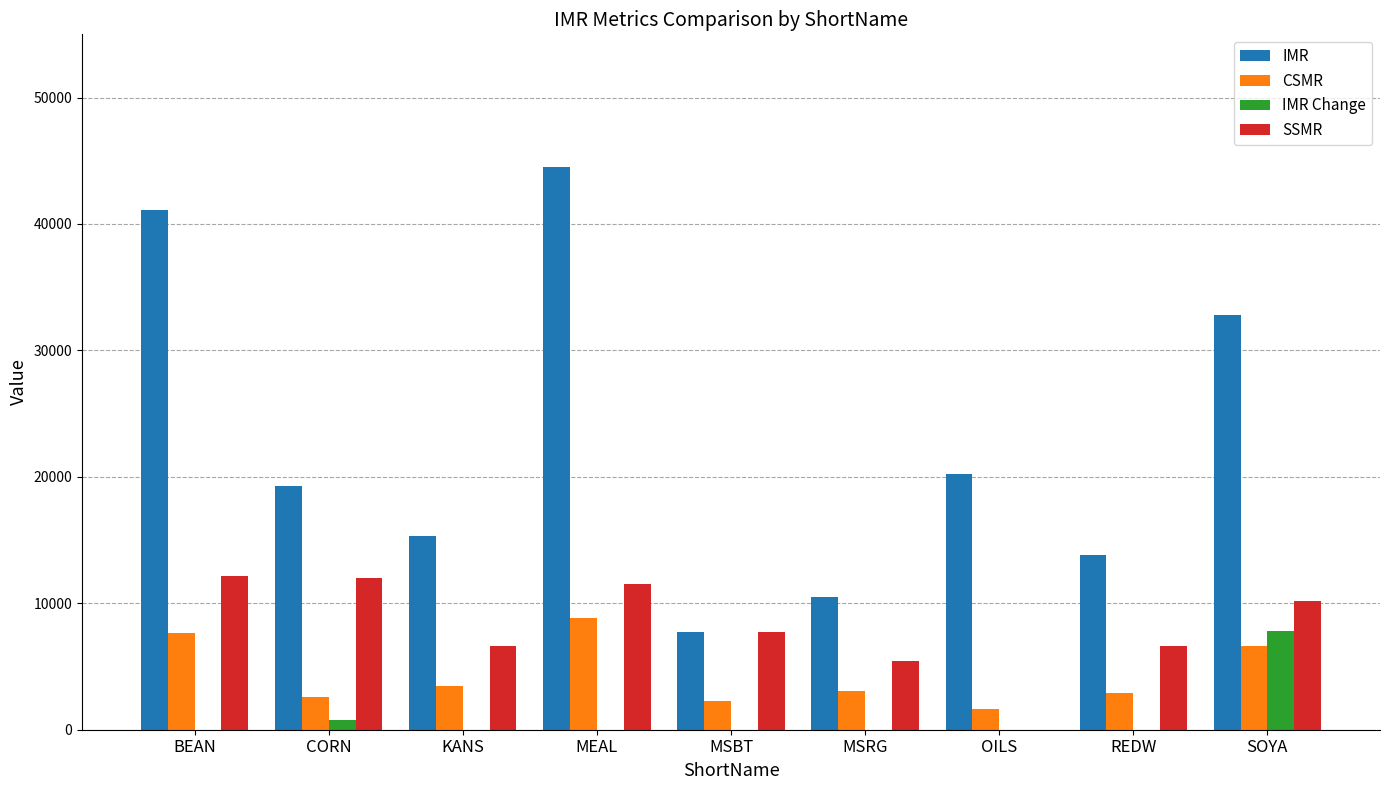

Which label corresponds to the smallest value in the chart?

MEAL